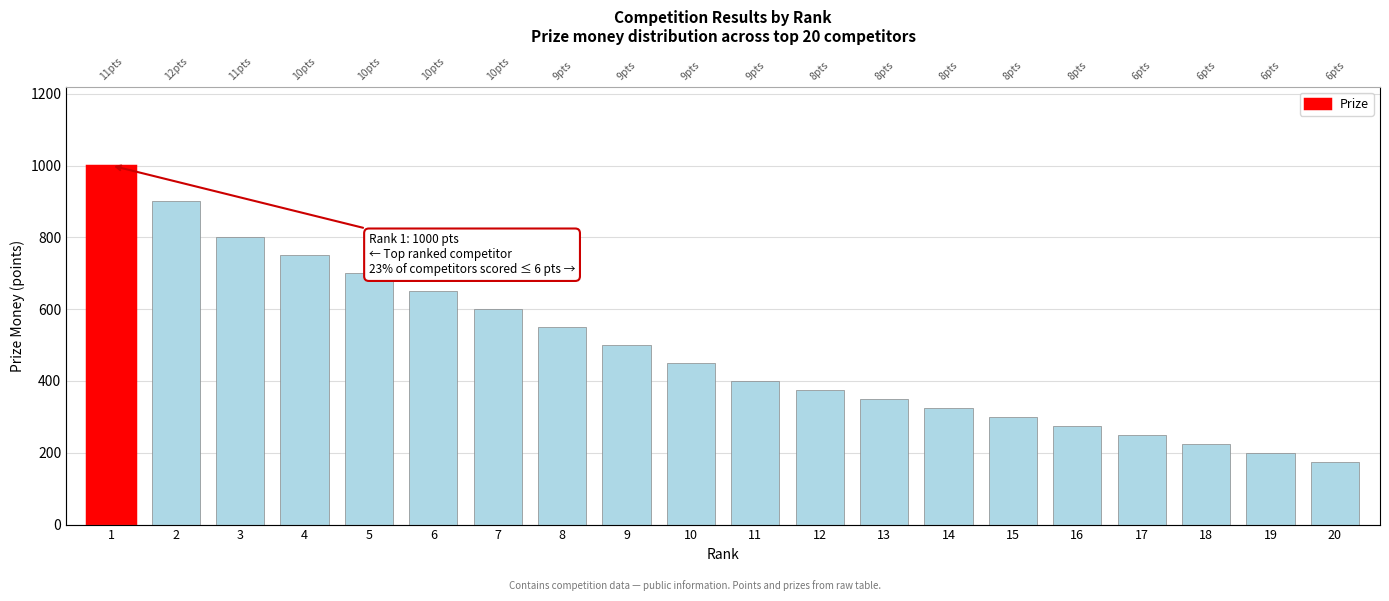

What is the change in value from 19 to 20?

-25